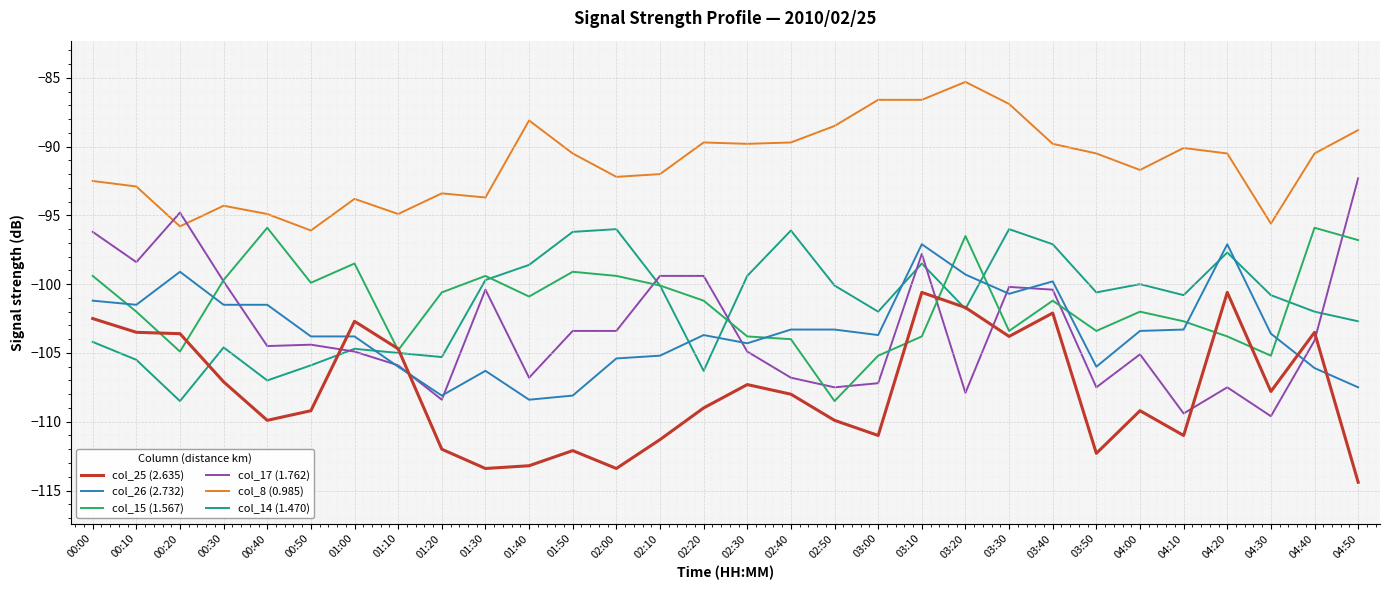

True or false: col_15 (1.567) and col_8 (0.985) cross at least once.

False